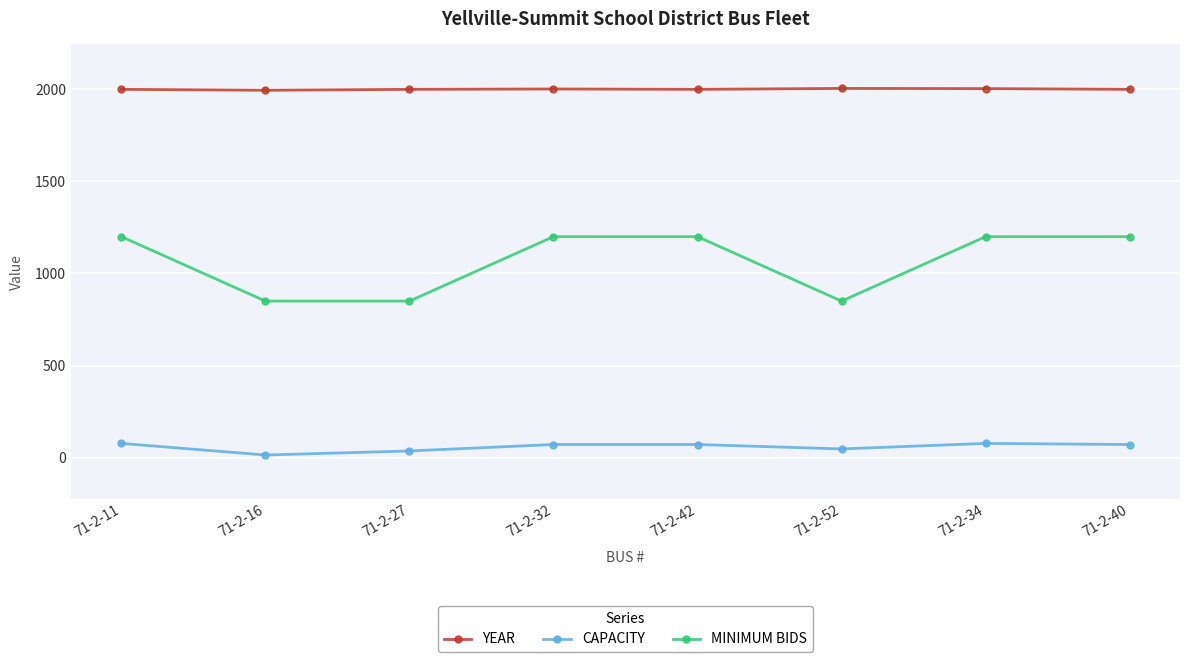

How many series are shown in this chart?

3